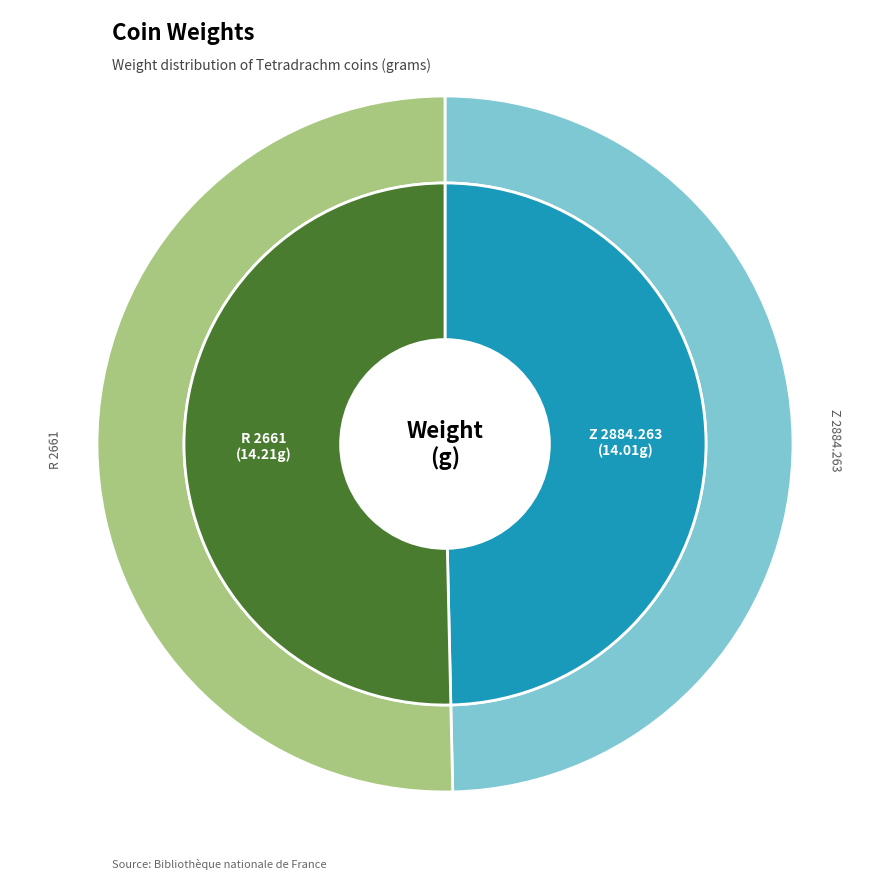

Rank the categories by value from highest to lowest.

R 2661, Z 2884.263